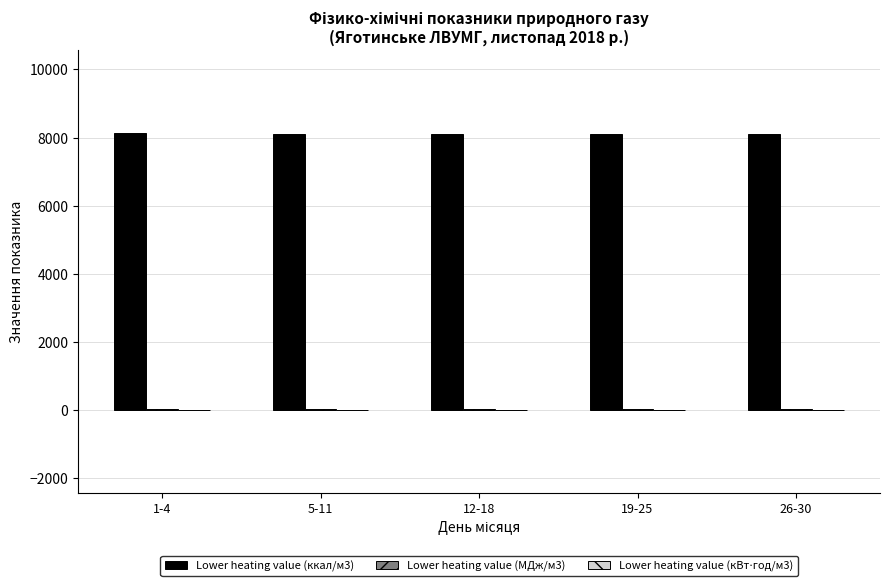

Is it true that Lower heating value (ккал/м3) equals 1695.5 at 12-18?

False